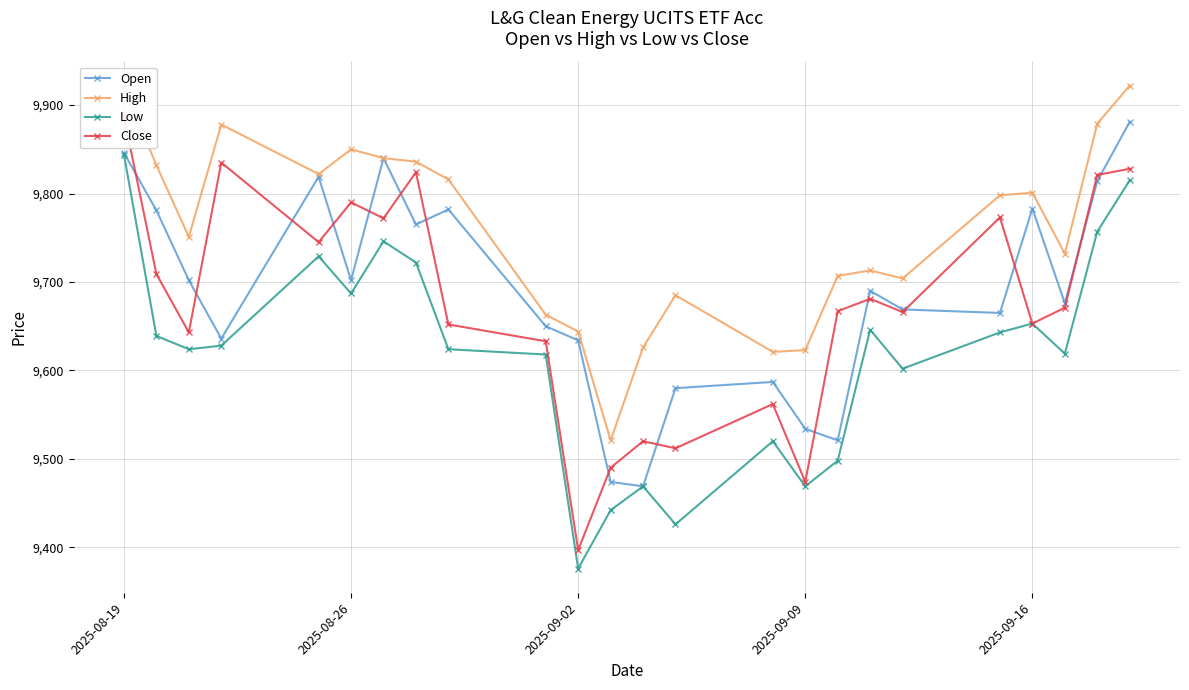

The value of Open at 2025-08-19 is 4120. True or false?

False